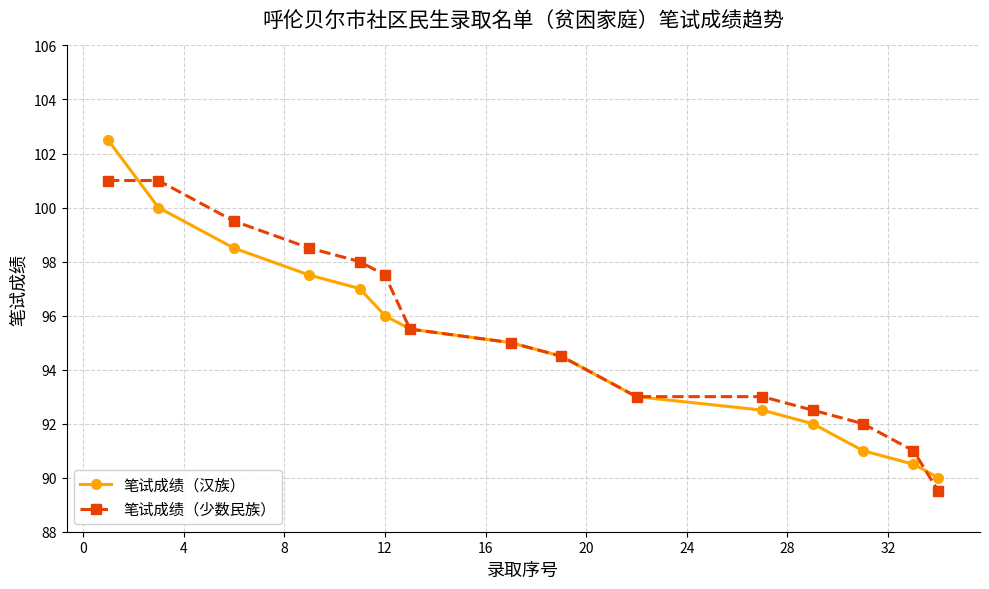

What is the value of the 笔试成绩（少数民族） point at the 9th from the left?

94.5